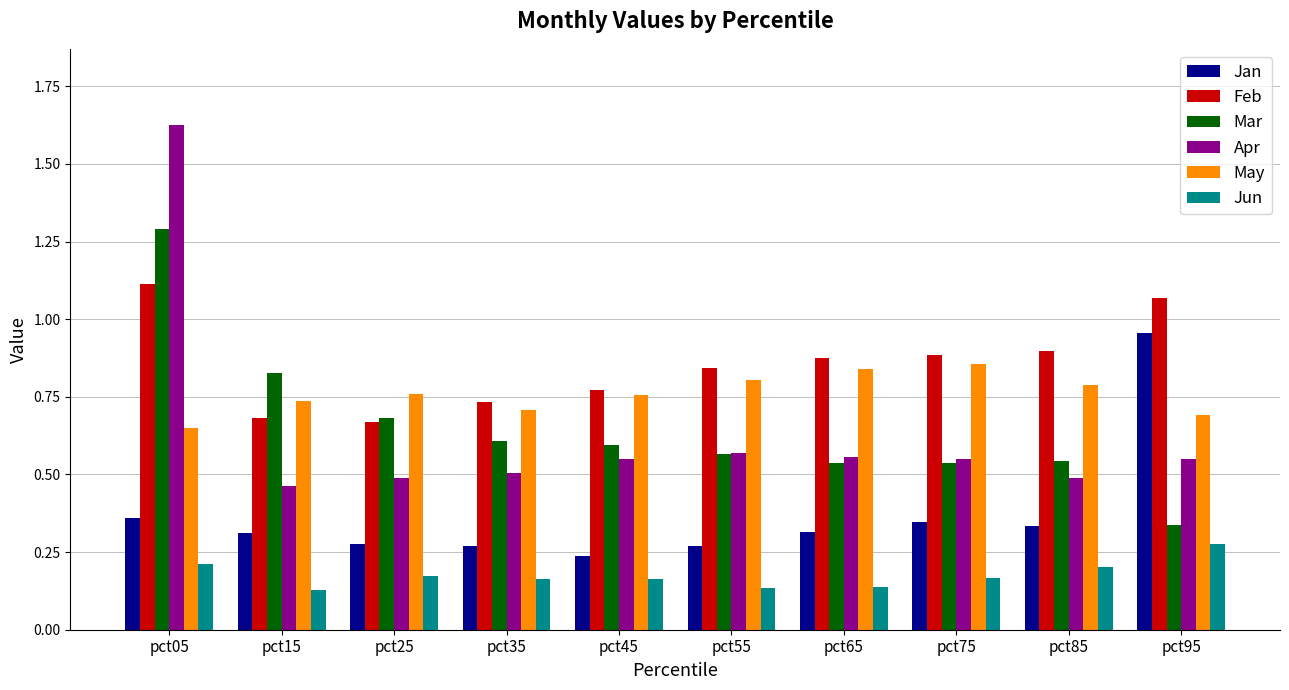

Rank the series by their maximum value, from lowest to highest.

Jun, May, Jan, Feb, Mar, Apr